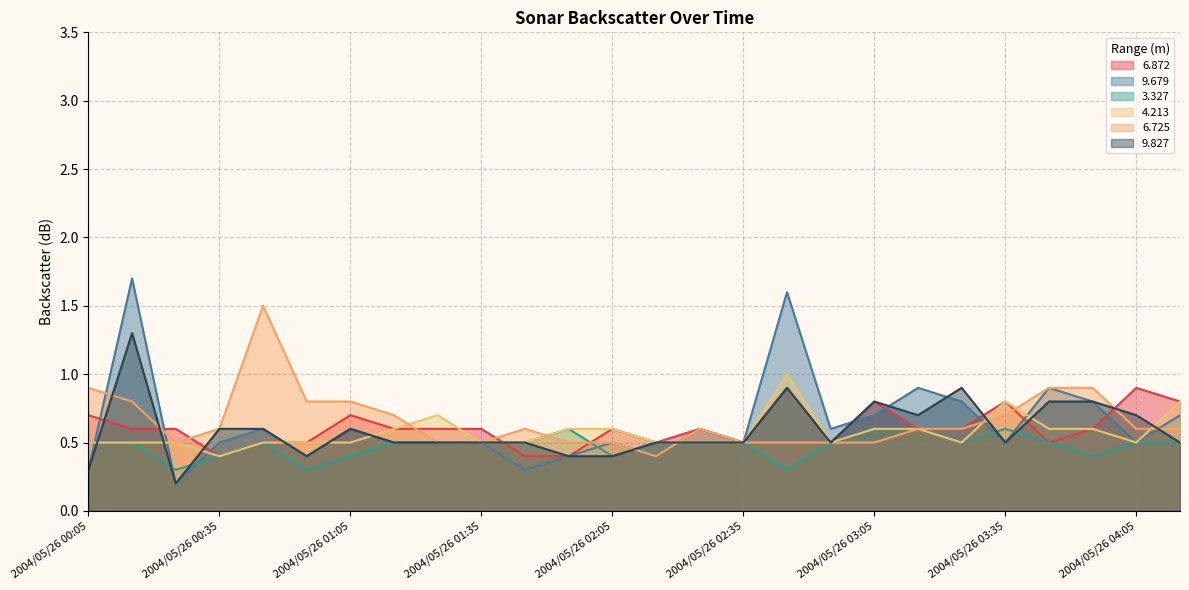

What is the difference between the 9.827 values at 2004/05/26 03:05 and 2004/05/26 03:35?

0.3